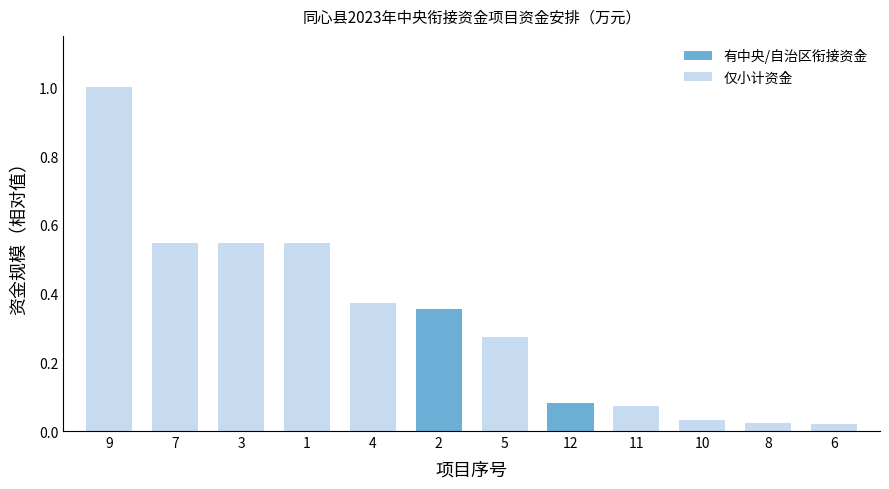

The chart shows a value of 0.0 at 12. True or false?

False